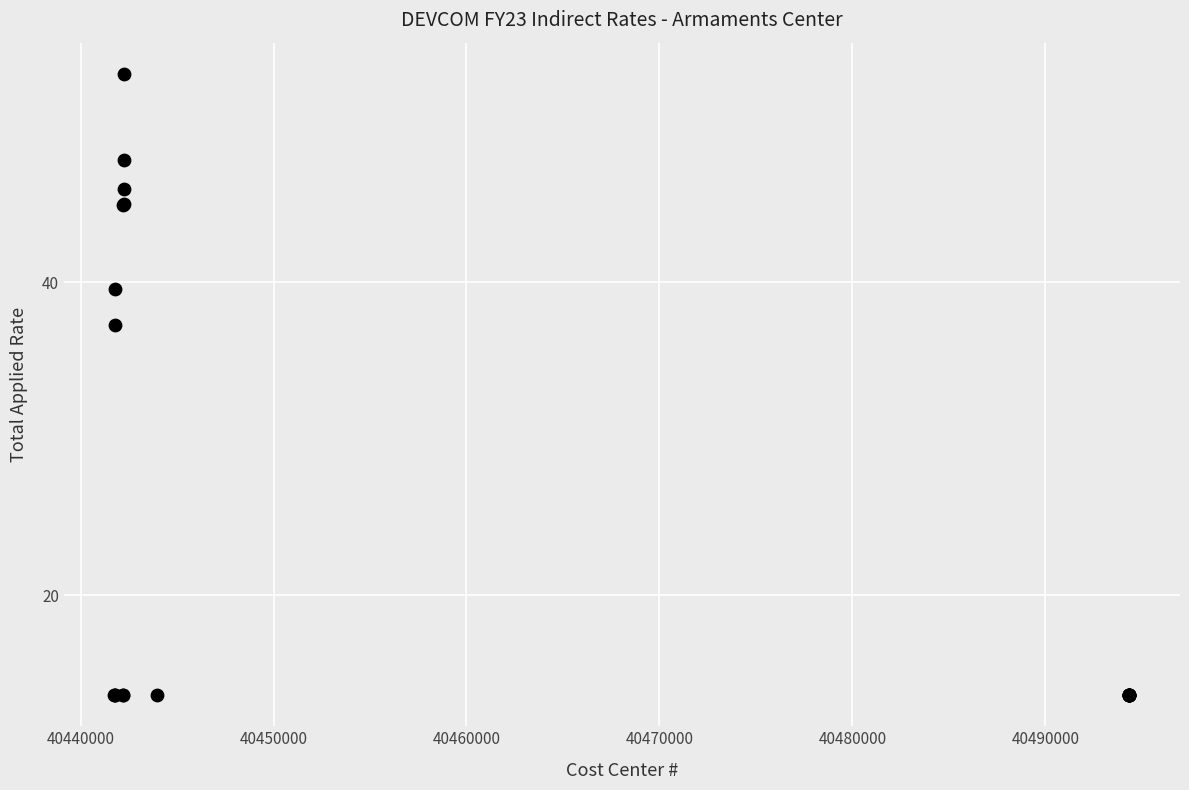

What Y value in the scatter plot is closest to 33?

37.3